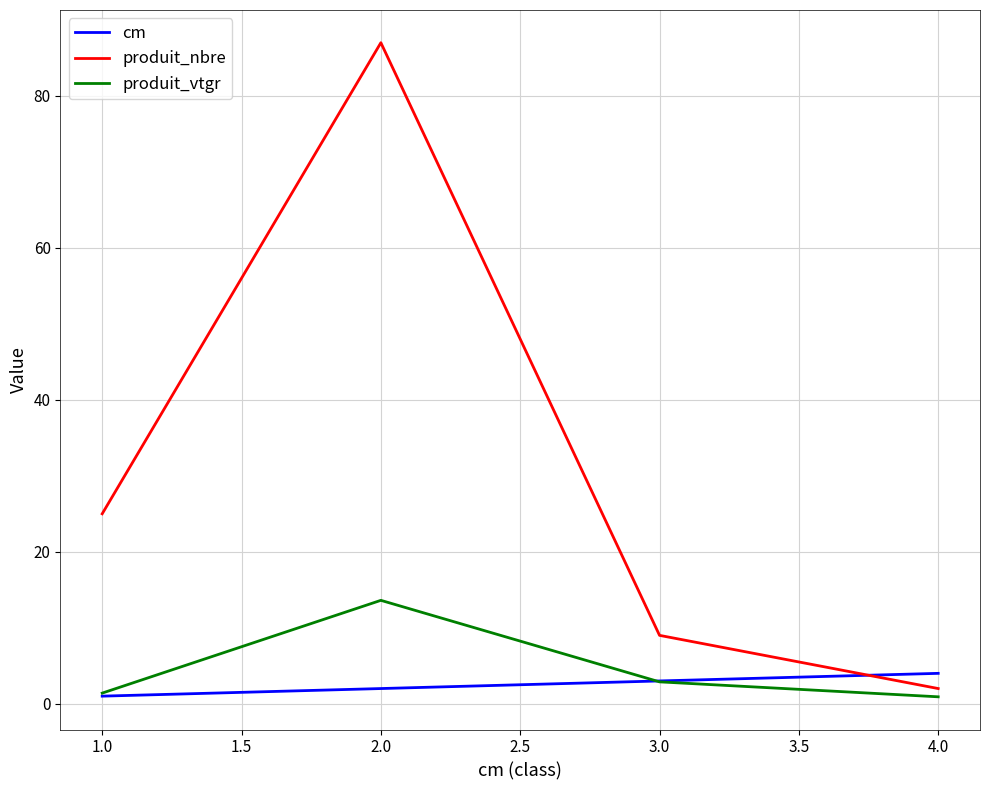

Rank the series by their maximum value, from lowest to highest.

cm, produit_vtgr, produit_nbre